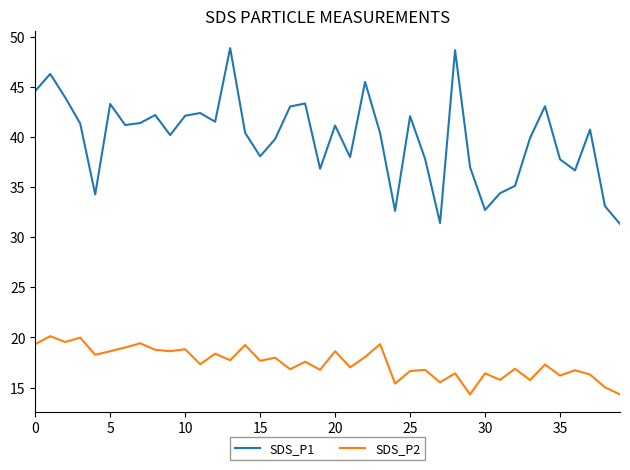

True or false: SDS_P2 and SDS_P1 intersect in this chart.

False